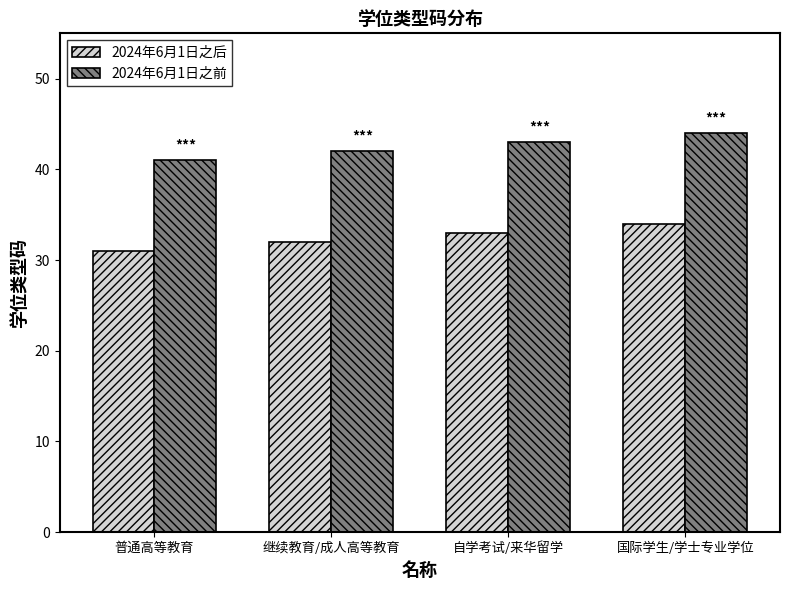

Reading right to left, transcribe all the data shown in this chart.

2024年6月1日之后: 国际学生/学士专业学位=34	自学考试/来华留学=33	继续教育/成人高等教育=32	普通高等教育=31
2024年6月1日之前: 国际学生/学士专业学位=44	自学考试/来华留学=43	继续教育/成人高等教育=42	普通高等教育=41